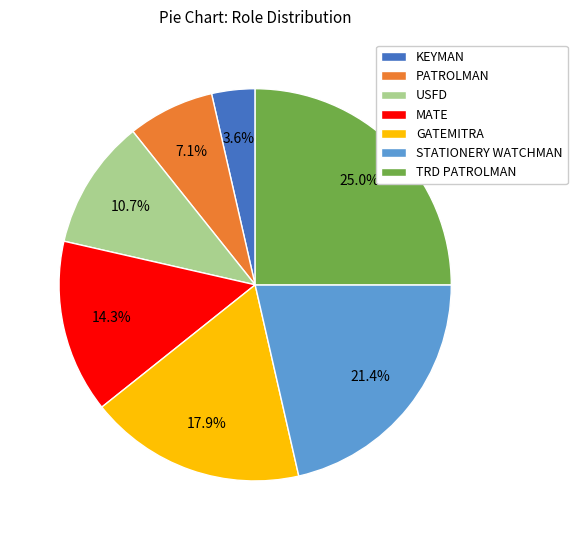

The TRD PATROLMAN slice represents 17% of the pie. True or false?

False